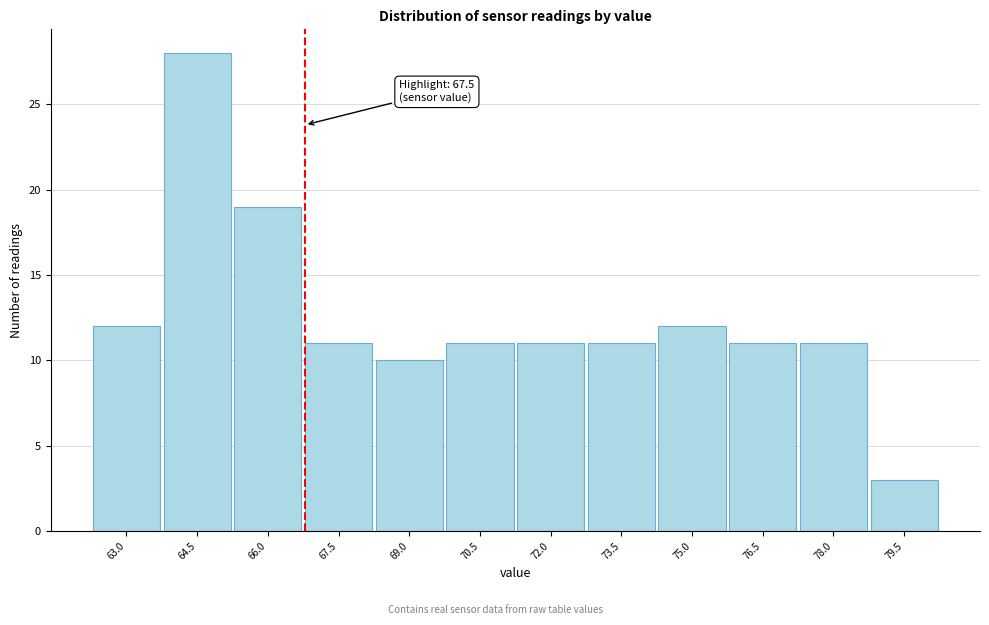

Reading right to left, extract all data points from this chart.

79.5=3	78.0=11	76.5=11	75.0=12	73.5=11	72.0=11	70.5=11	69.0=10	67.5=11	66.0=19	64.5=28	63.0=12